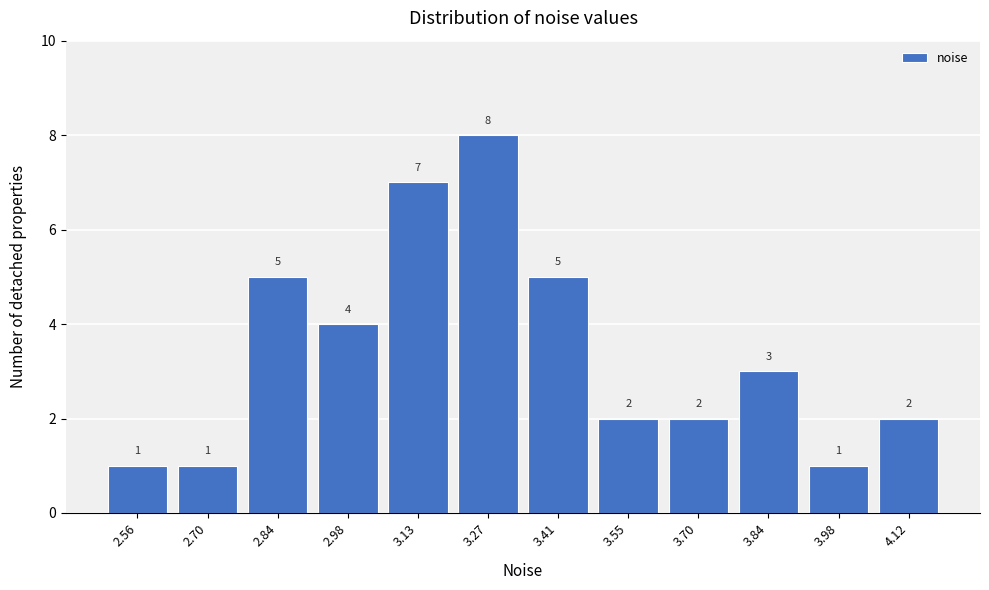

Reading left to right, list all the values displayed in this chart.

2.56=1	2.70=1	2.84=5	2.98=4	3.13=7	3.27=8	3.41=5	3.55=2	3.70=2	3.84=3	3.98=1	4.12=2